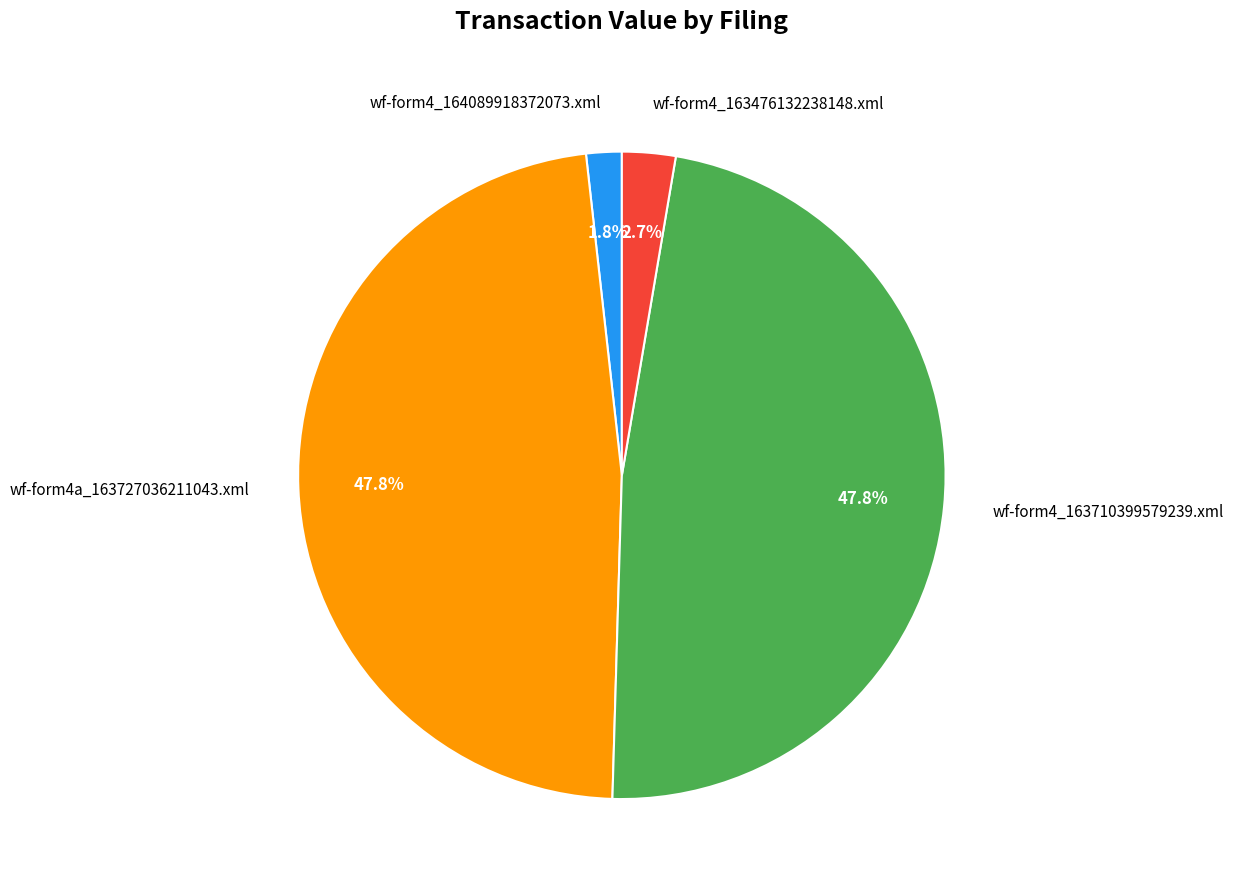

Count the number of slices in the pie.

4